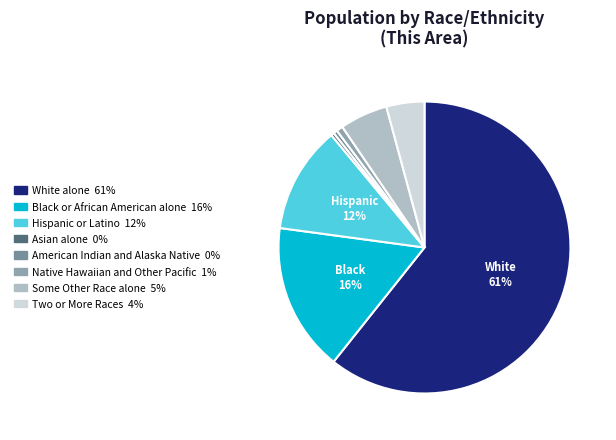

The Two or More Races slice represents 1% of the pie. True or false?

False